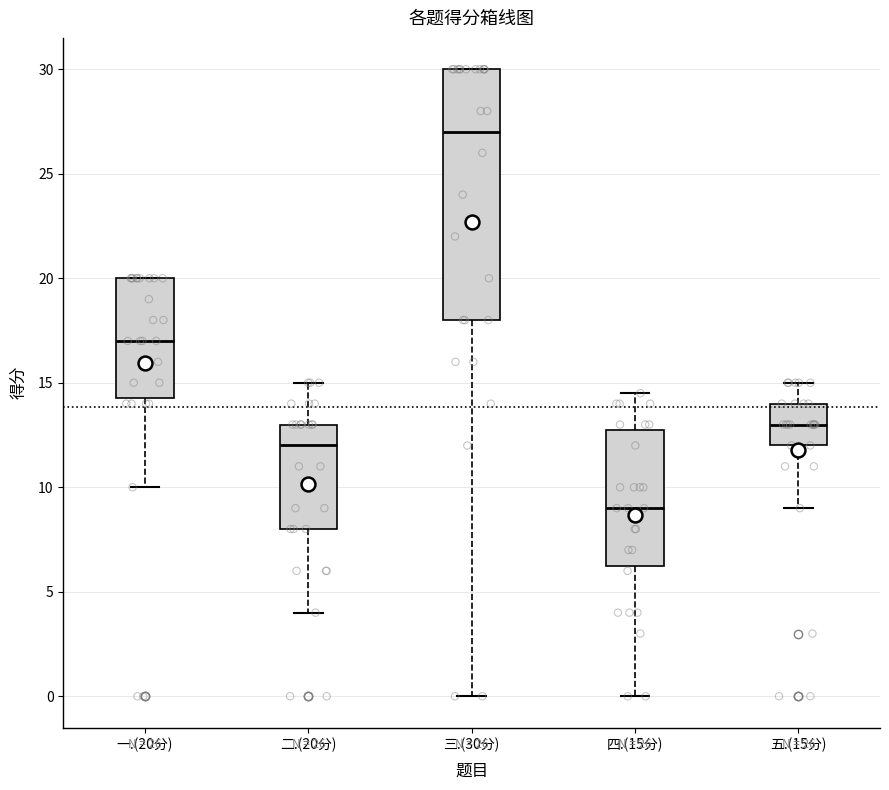

Which box's median line is the lowest?

四.(15分)